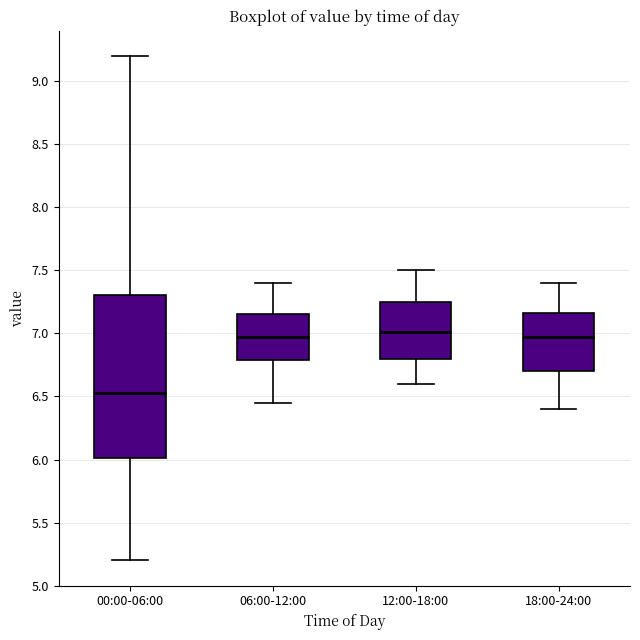

Reading left to right, transcribe this box plot: for each box, give where its median line is, the range the box spans, and where its two whiskers end, as read against the y-axis. The values are not printed on the chart, so give them approximately, as read against the axis.

00:00-06:00: median 6.55, box 6.00 to 7.30, whiskers 5.20 to 9.20
06:00-12:00: median 7.00, box 6.80 to 7.15, whiskers 6.45 to 7.40
12:00-18:00: median 7.00, box 6.80 to 7.25, whiskers 6.60 to 7.50
18:00-24:00: median 7.00, box 6.70 to 7.15, whiskers 6.40 to 7.40